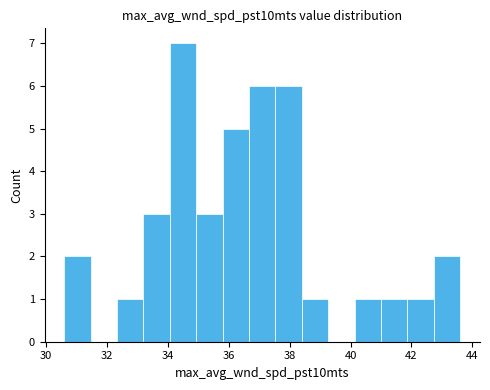

Which range on the x-axis has the tallest bar?

34.0 to 35.0